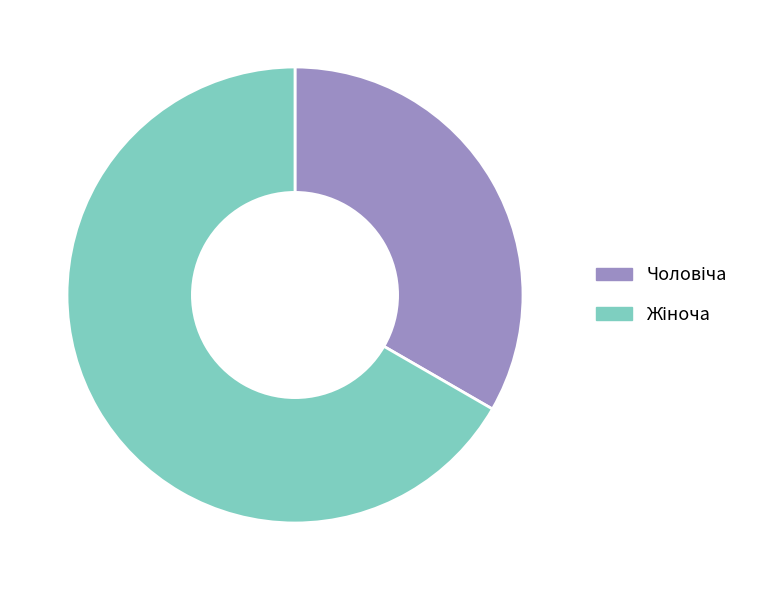

Count the number of slices in the pie.

2